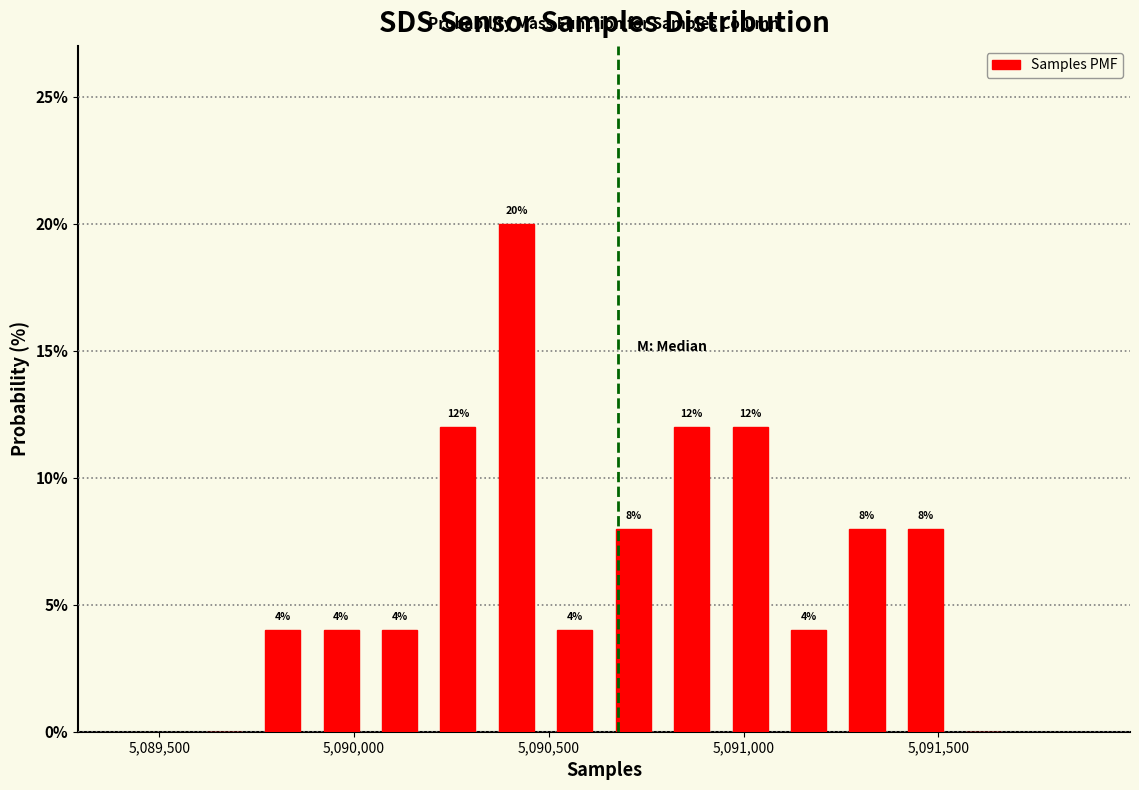

Read against the x-axis, roughly where is the centre of the tallest bar?

5090400